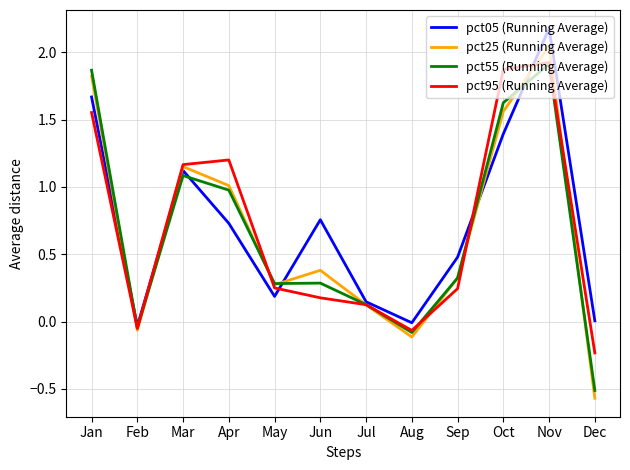

Rank the categories by pct25 (Running Average) value from highest to lowest.

Nov, Jan, Oct, Mar, Apr, Jun, Sep, May, Jul, Feb, Aug, Dec